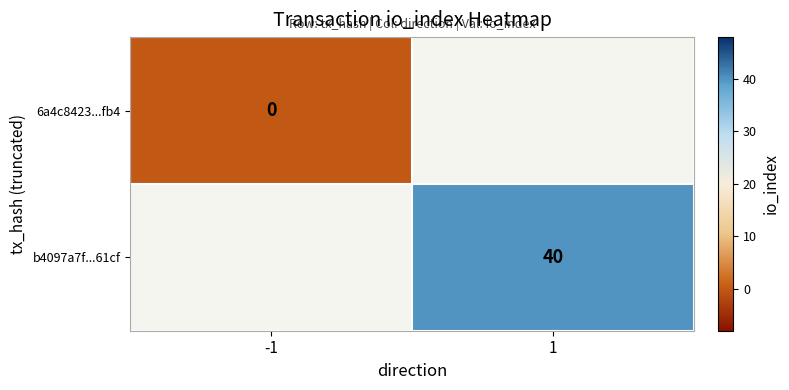

Is it true that b4097a7f...61cf equals 61 at 1?

False